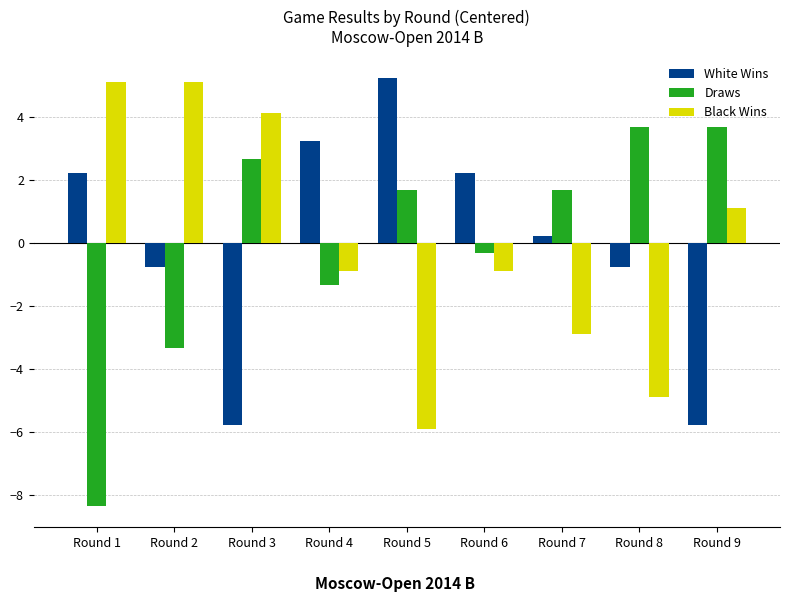

What is the difference between the maximum and second lowest values in the Black Wins series?

10.0